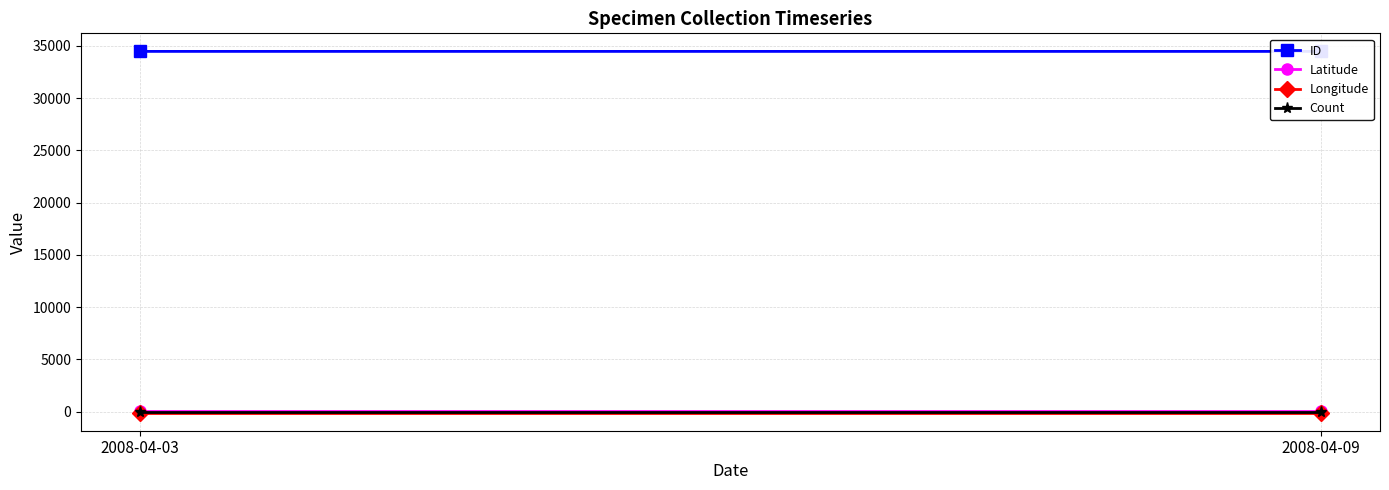

Is it true that ID equals 12838.9 at 2008-04-09?

False